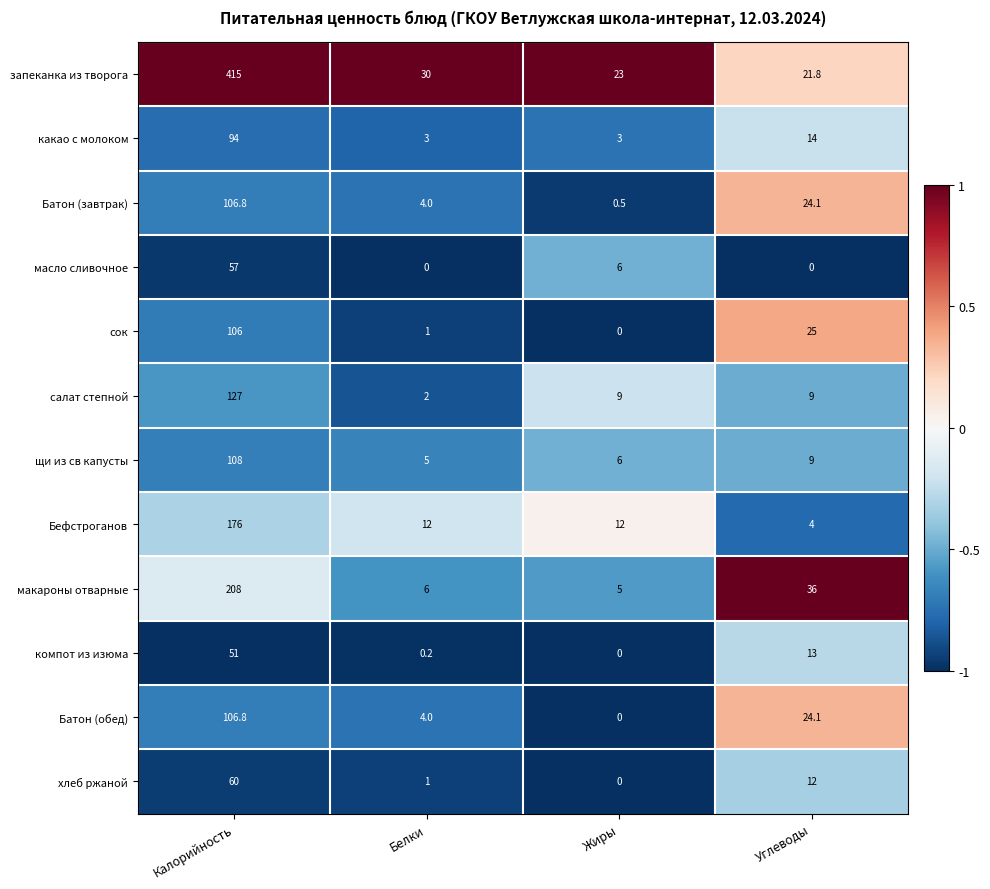

At which label does Батон (завтрак) reach its minimum?

Жиры